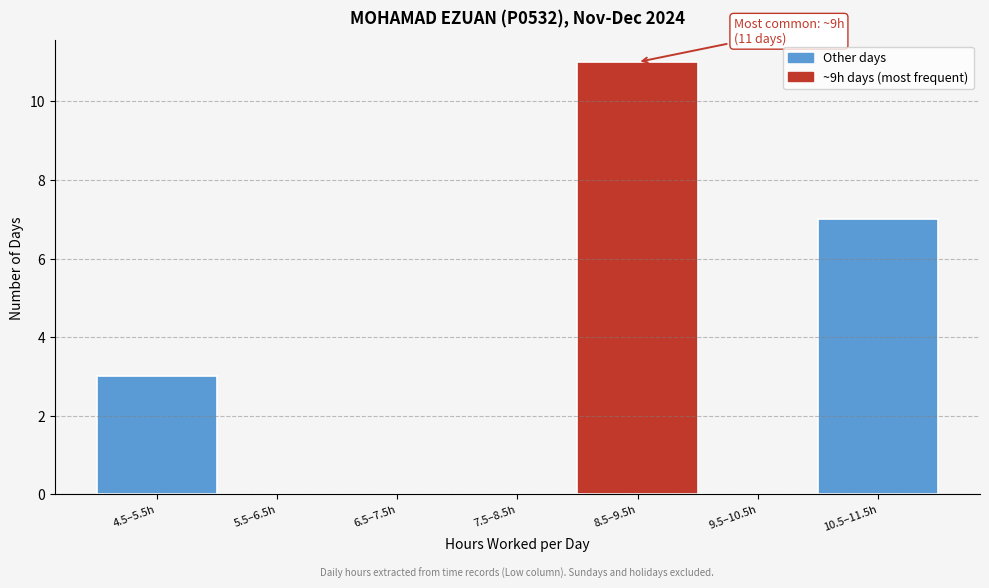

Reading left to right, what are all the values shown in this chart?

4.5–5.5h=3	5.5–6.5h=0	6.5–7.5h=0	7.5–8.5h=0	8.5–9.5h=11	9.5–10.5h=0	10.5–11.5h=7